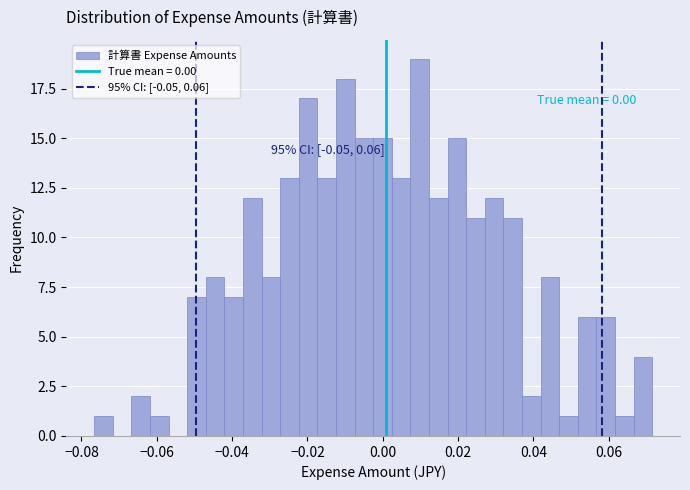

Read against the x-axis, roughly where is the centre of the tallest bar?

0.010